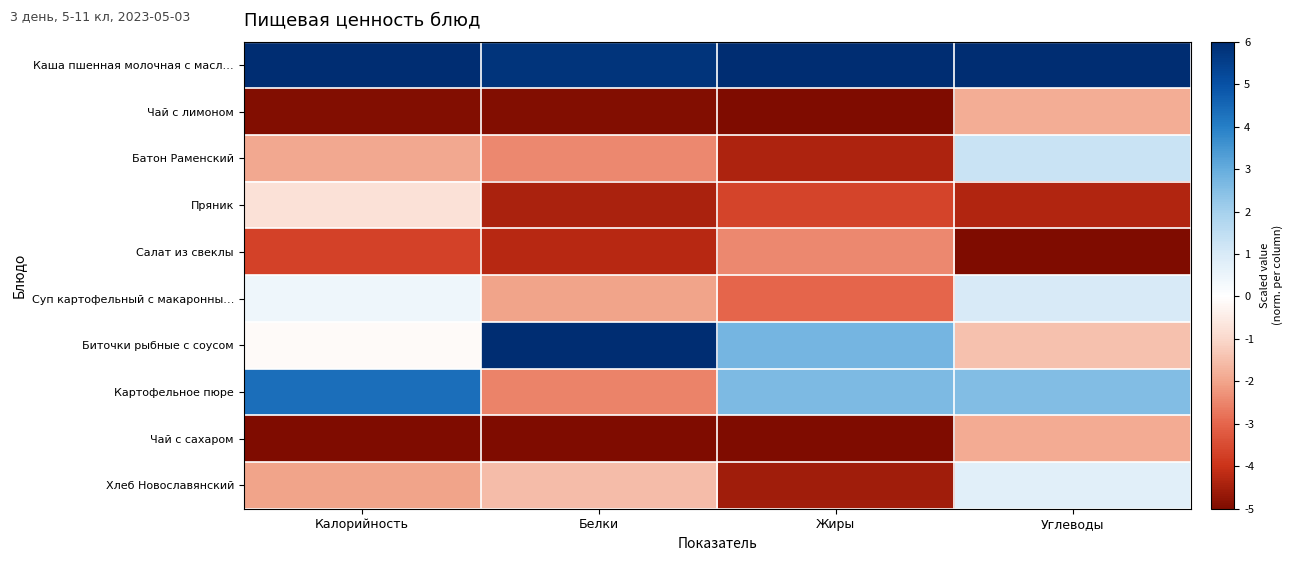

Which series has the largest range (max minus min)?

Биточки рыбные с соусом